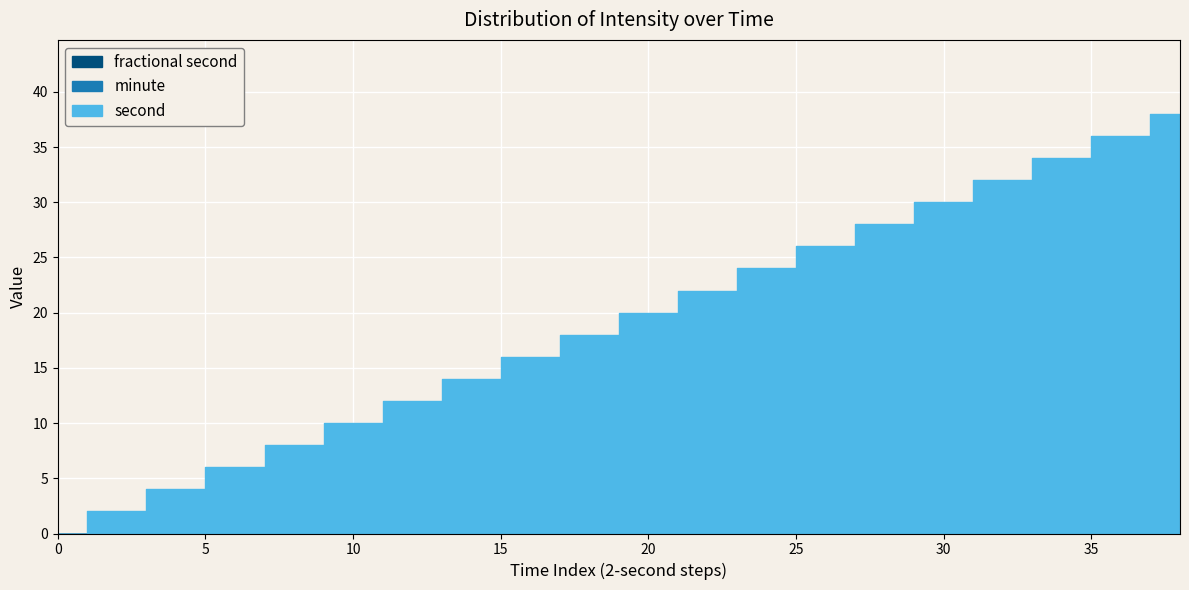

Reading left to right, extract all data points from this chart.

second: 0=0	2=2	4=4	6=6	8=8	10=10	12=12	14=14	16=16	18=18	20=20	22=22	24=24	26=26	28=28	30=30	32=32	34=34	36=36	38=38
minute: 0=0	2=0	4=0	6=0	8=0	10=0	12=0	14=0	16=0	18=0	20=0	22=0	24=0	26=0	28=0	30=0	32=0	34=0	36=0	38=0
fractional second: 0=0	2=0	4=0	6=0	8=0	10=0	12=0	14=0	16=0	18=0	20=0	22=0	24=0	26=0	28=0	30=0	32=0	34=0	36=0	38=0